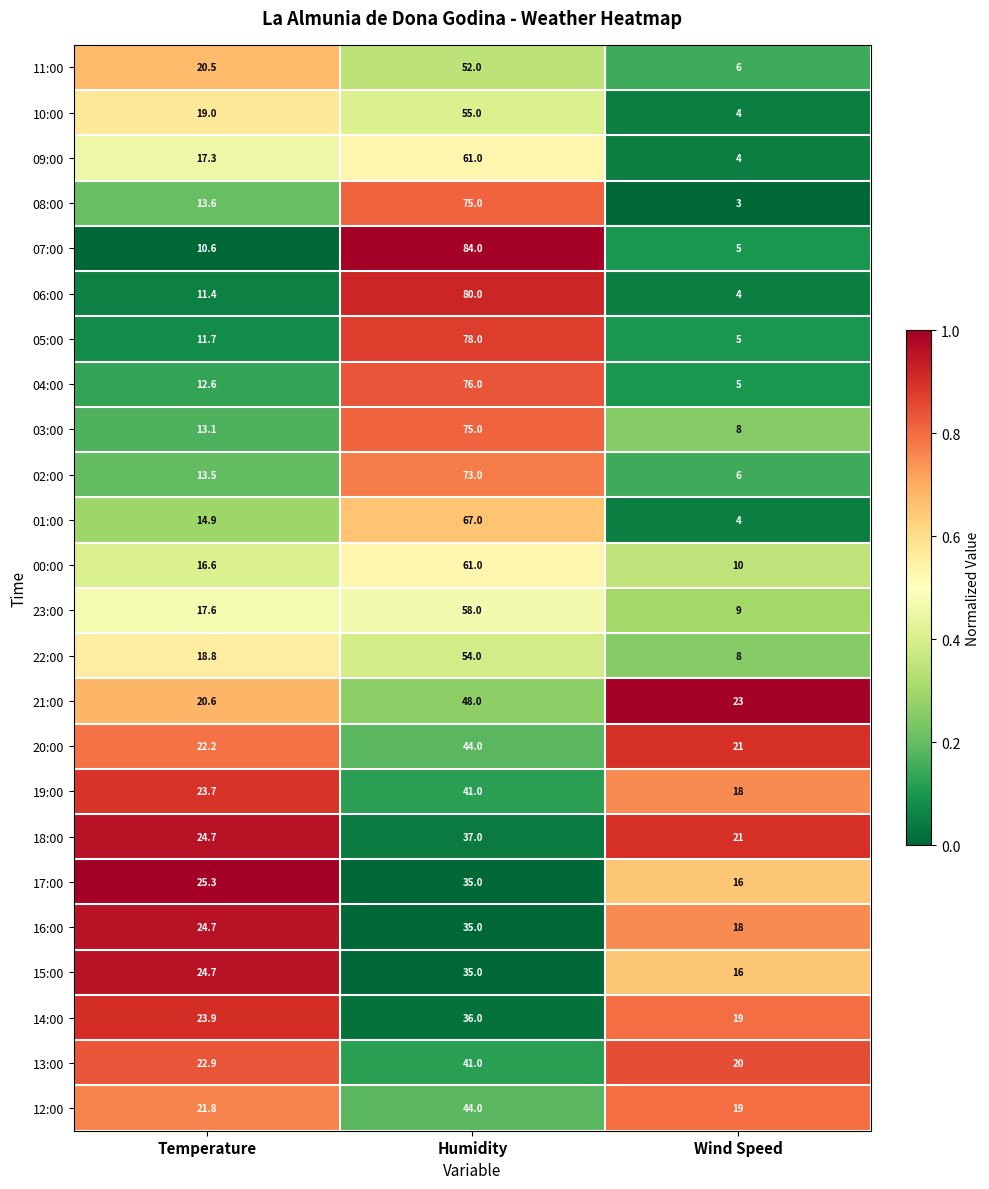

The 16:00 series shows 24.7 at Temperature. True or false?

True